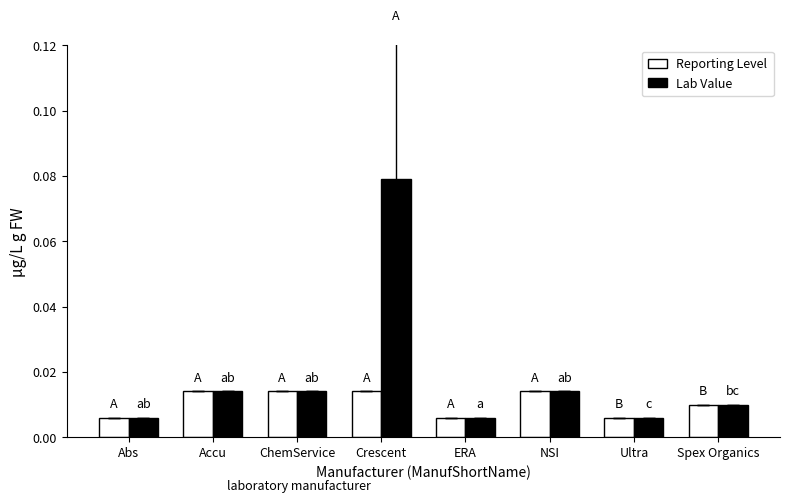

How many Reporting Level values are between 0 and 1?

8